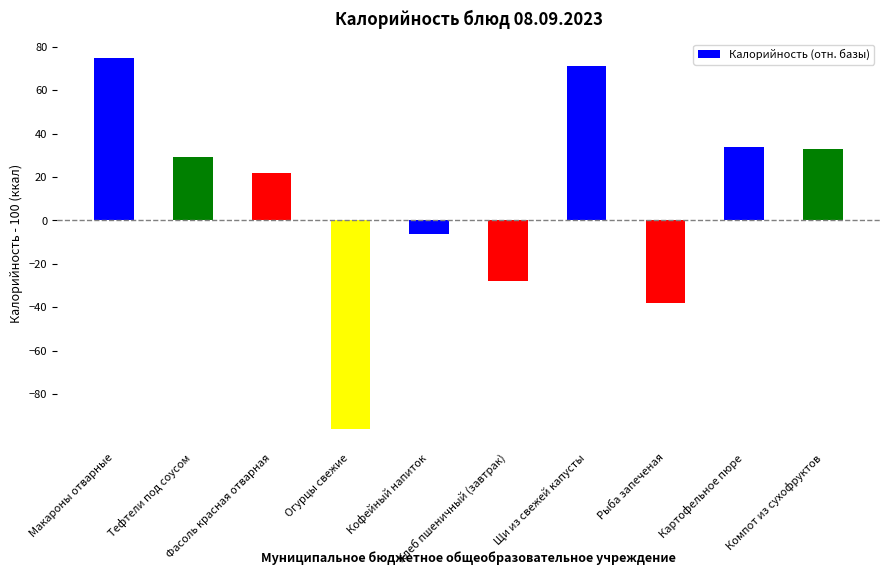

What is the change in value from Хлеб пшеничный (завтрак) to Компот из сухофруктов?

+61